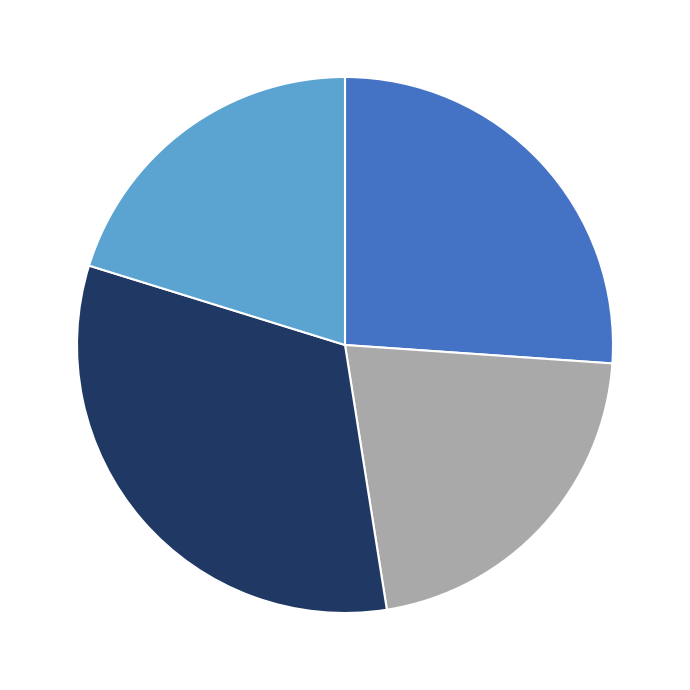

Is there a majority slice in this chart?

No